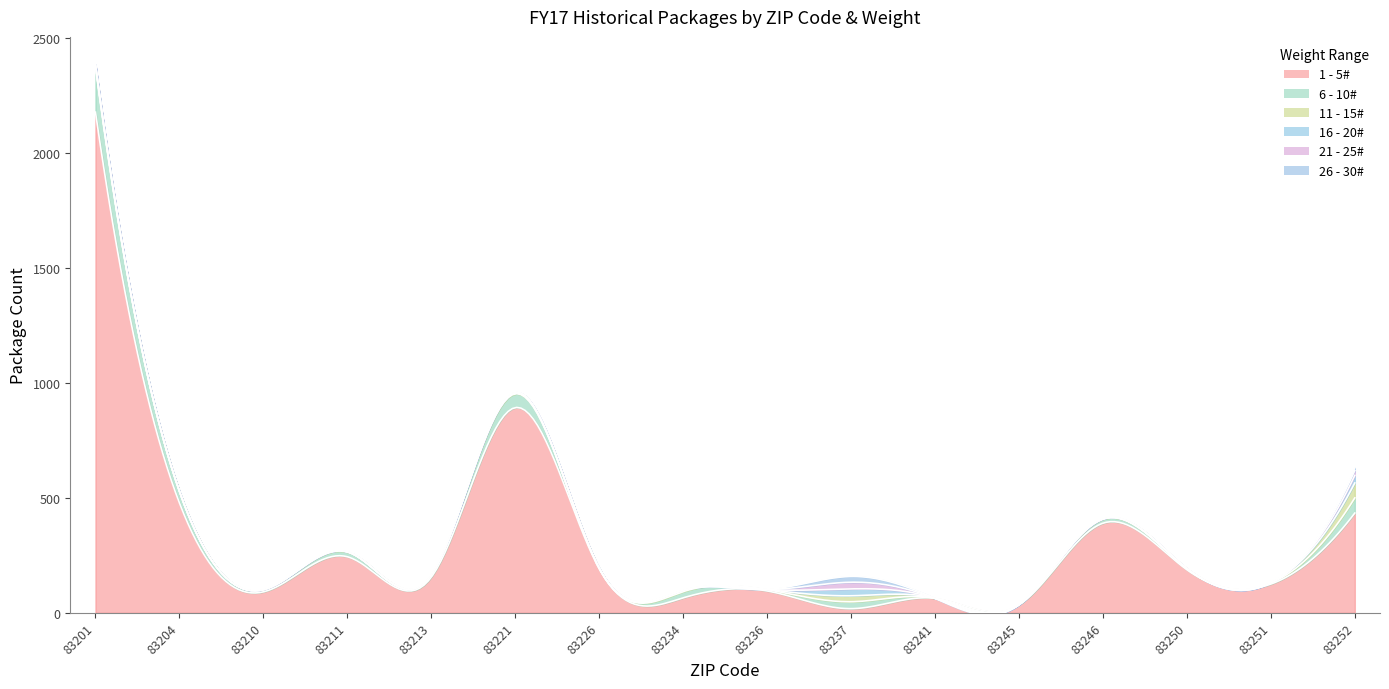

What is the value of the 6 - 10# point at the 5th from the left?

11